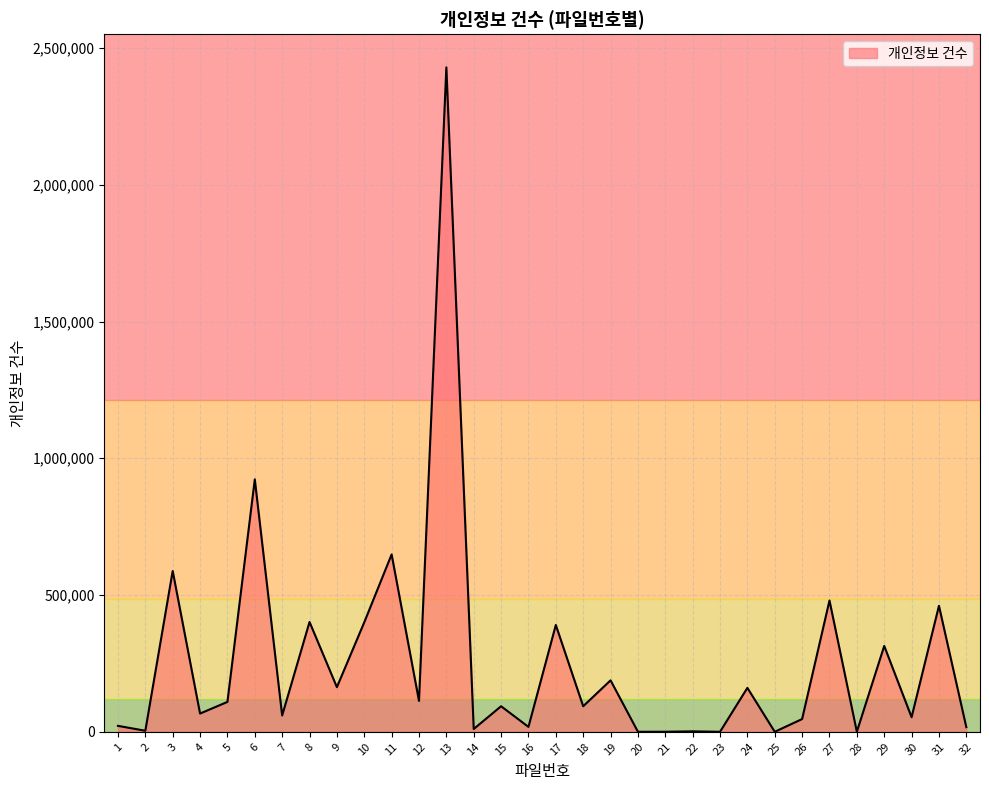

What is the average value?

258030